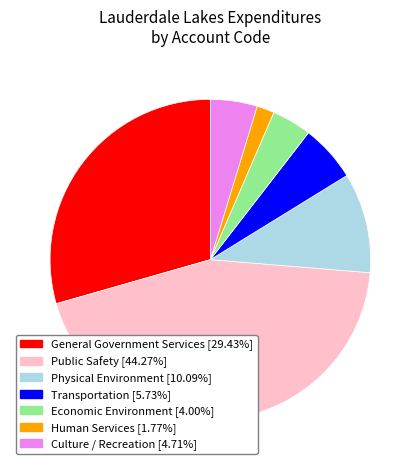

The Transportation slice represents 6% of the pie. True or false?

True